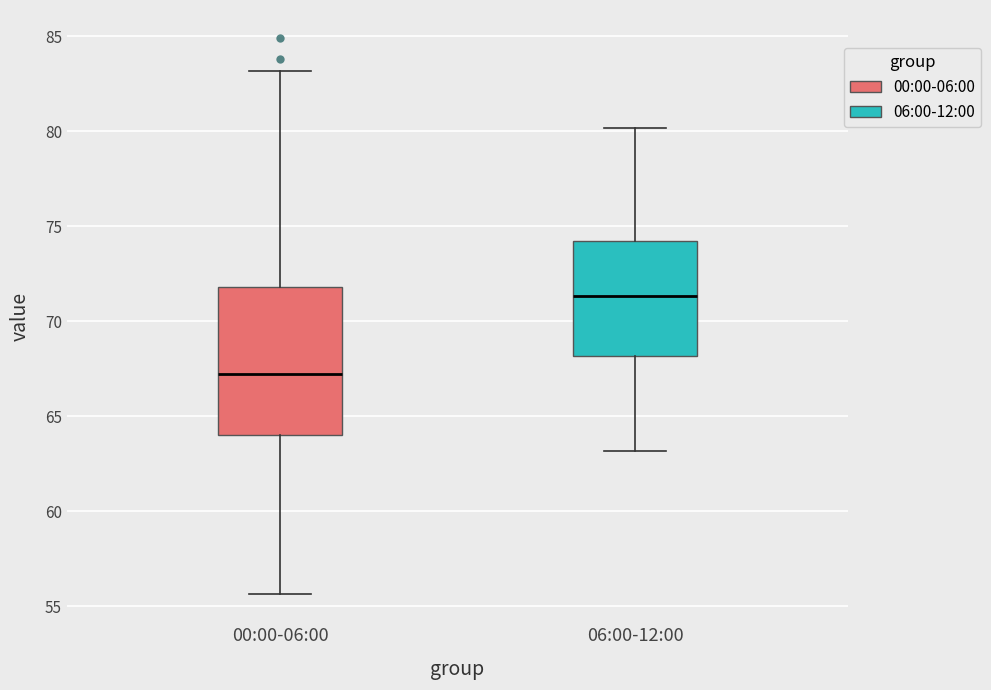

Reading left to right, read every box against the y-axis: the position of its median line, the range the box covers, and the ends of its whiskers. The values are not printed on the chart, so give them approximately, as read against the axis.

00:00-06:00: median 67.0, box 64.0 to 72.0, whiskers 55.5 to 83.0
06:00-12:00: median 71.5, box 68.0 to 74.0, whiskers 63.0 to 80.0